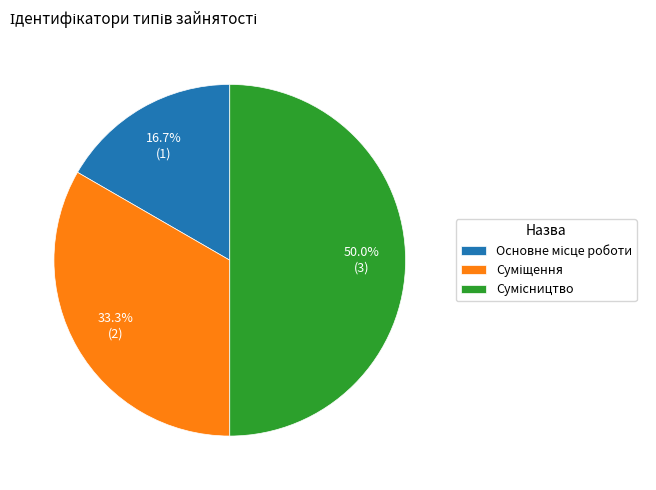

The Суміщення slice represents 33% of the pie. True or false?

True